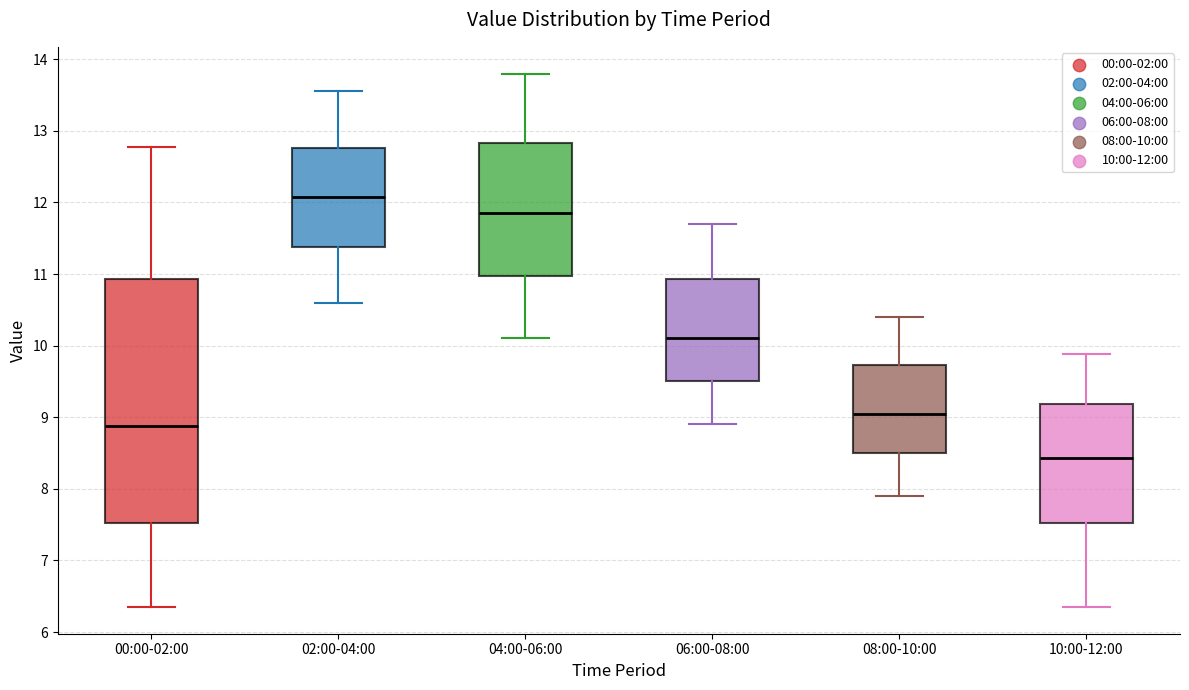

Where is the upper edge of the box for 08:00-10:00 on the y-axis? The values are not printed on the chart, so give them approximately, as read against the axis.

9.7